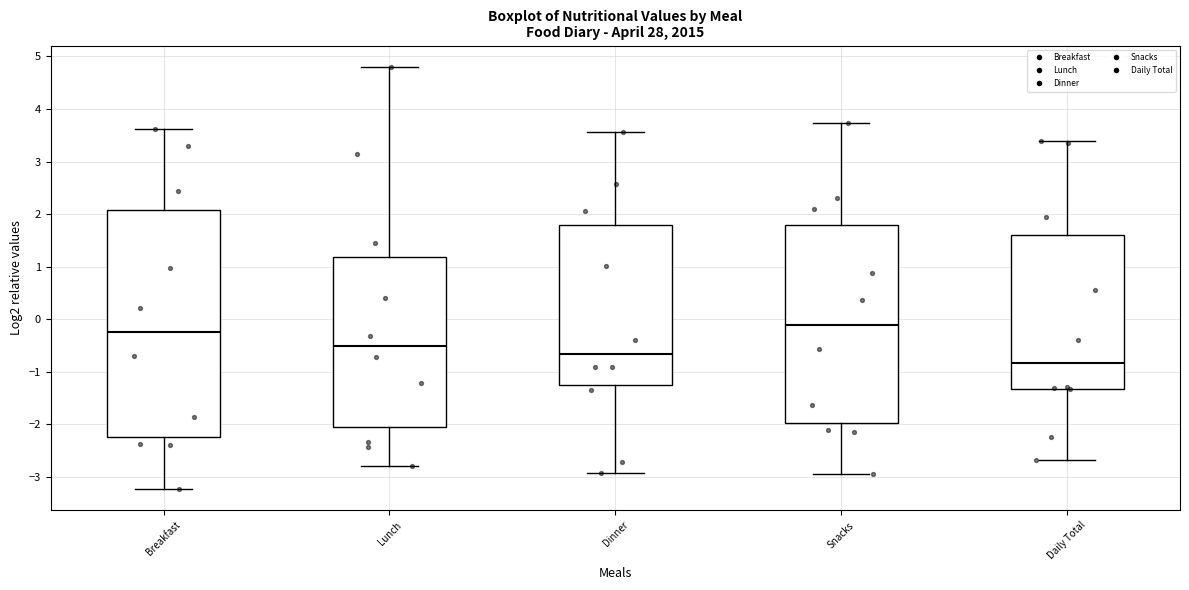

Which box has the highest median line?

Snacks